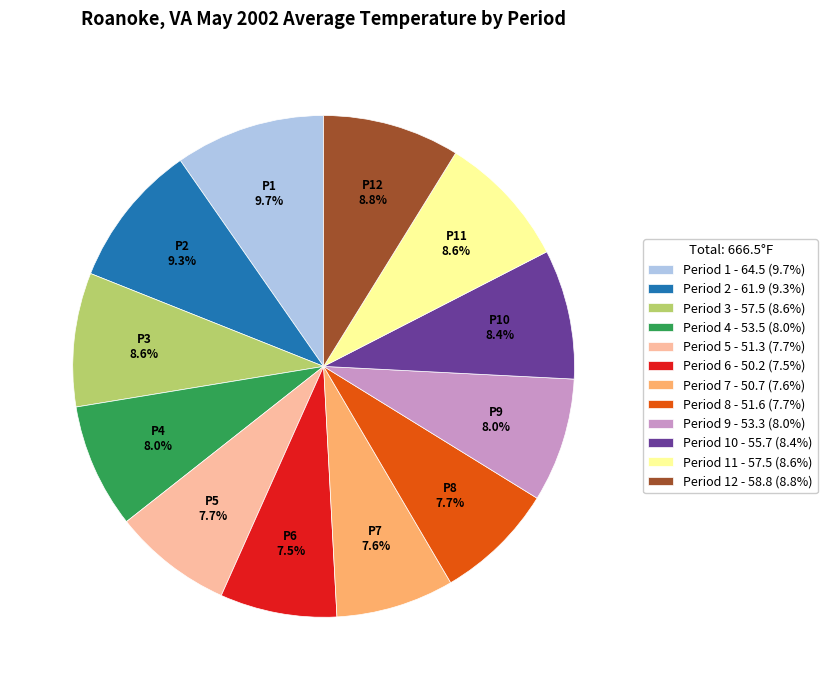

Does any single category account for the majority?

No